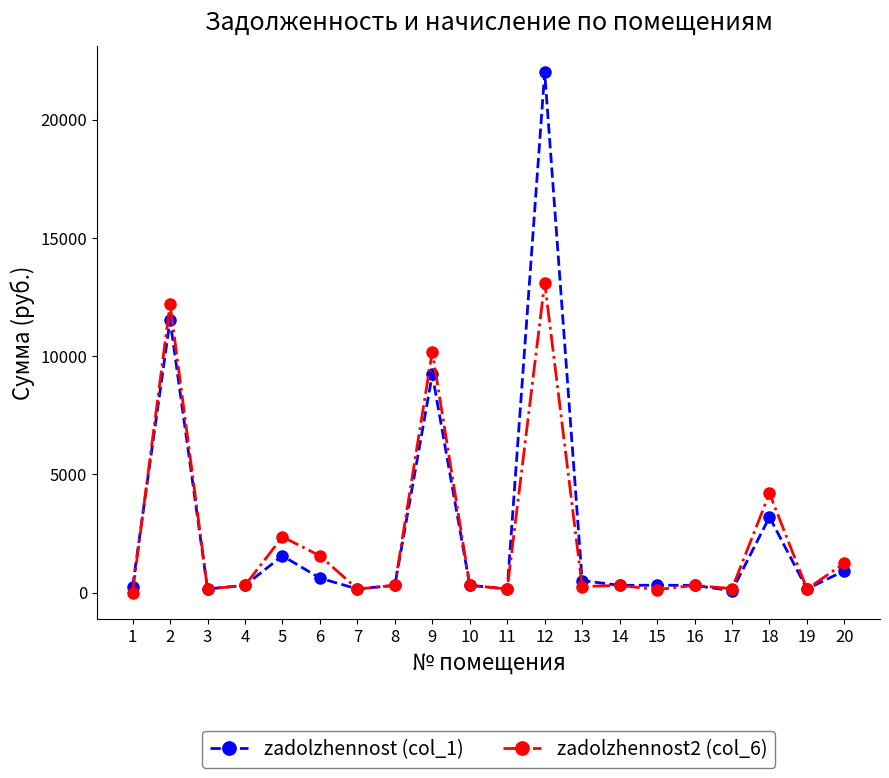

Which series has the largest range (max minus min)?

zadolzhennost (col_1)